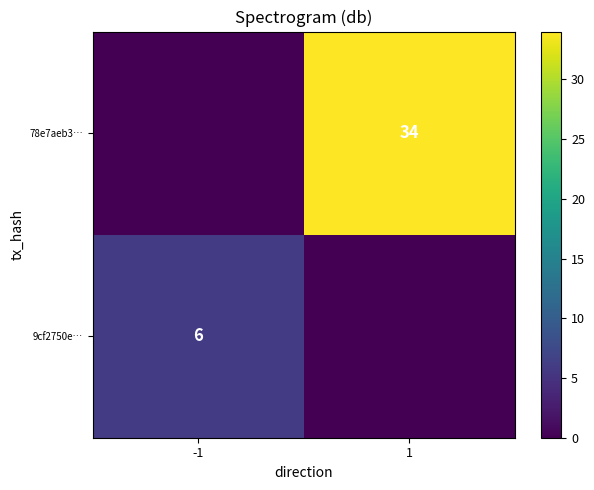

The 78e7aeb3… series shows 34 at 1. True or false?

True